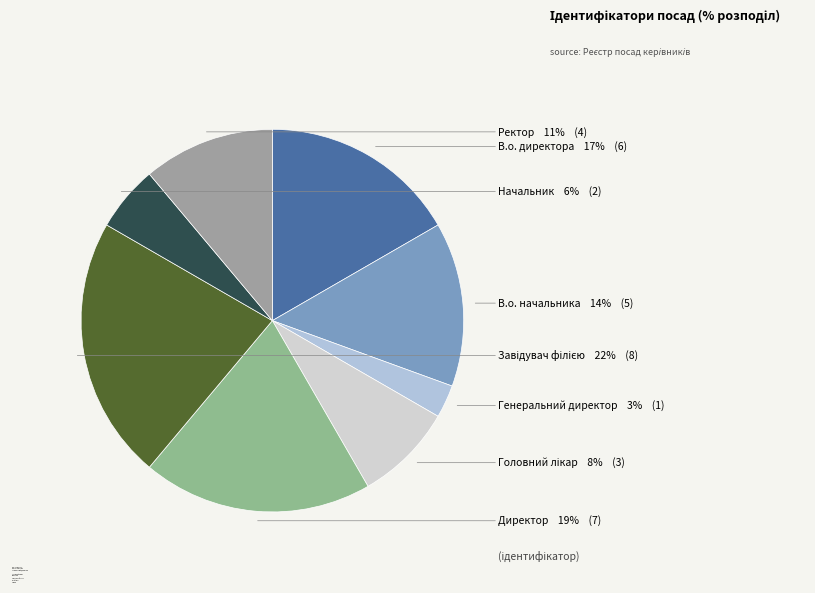

Approximately how many times larger is the value at Ректор compared to Директор?

0.6